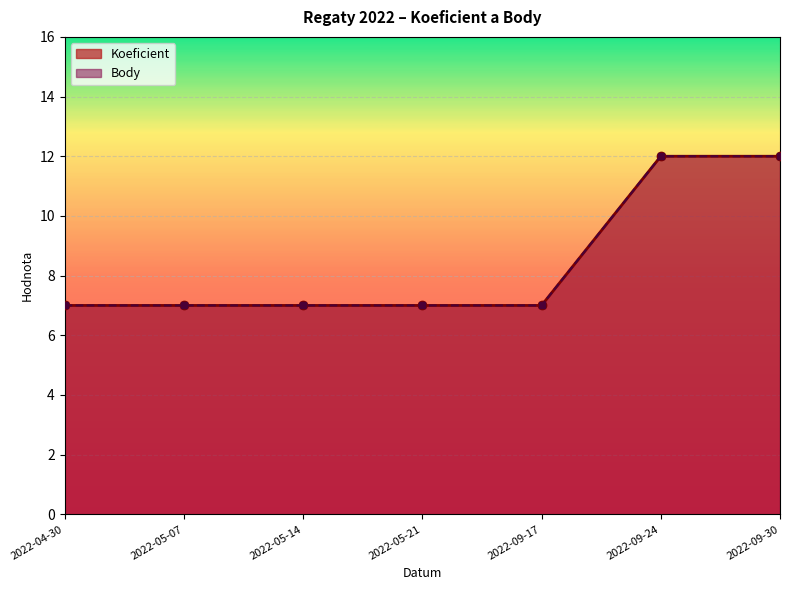

Rank the series by their maximum value, from highest to lowest.

Koeficient, Body